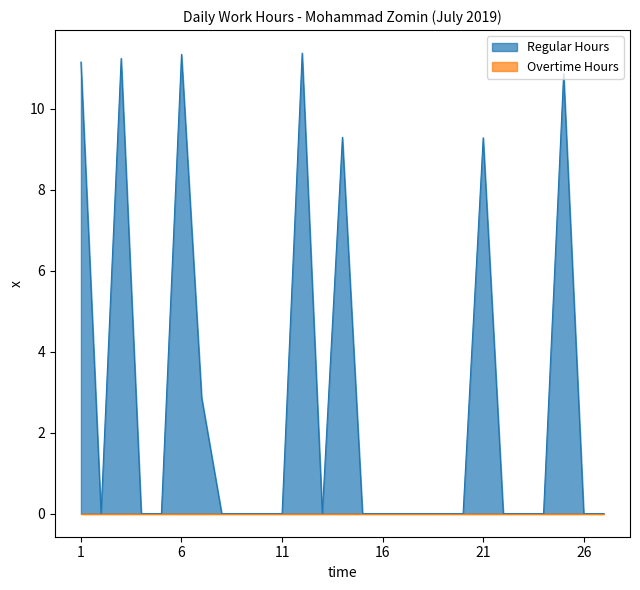

The value at 18 is -3.9. True or false?

False